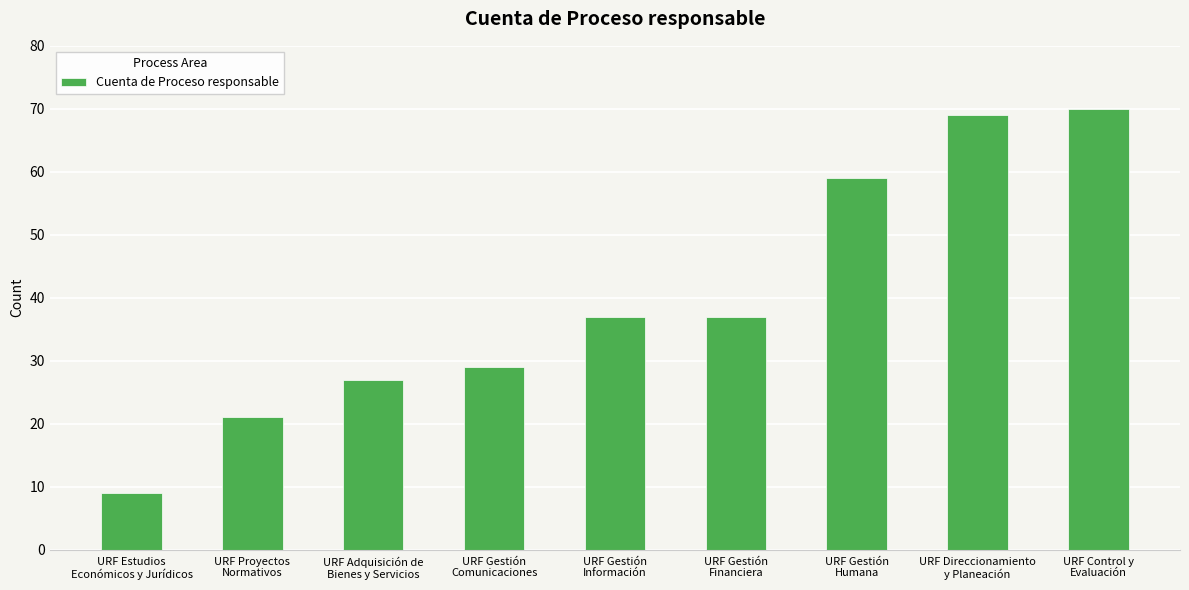

What is the label of the 3rd bar from the left?

URF Adquisición de
Bienes y Servicios